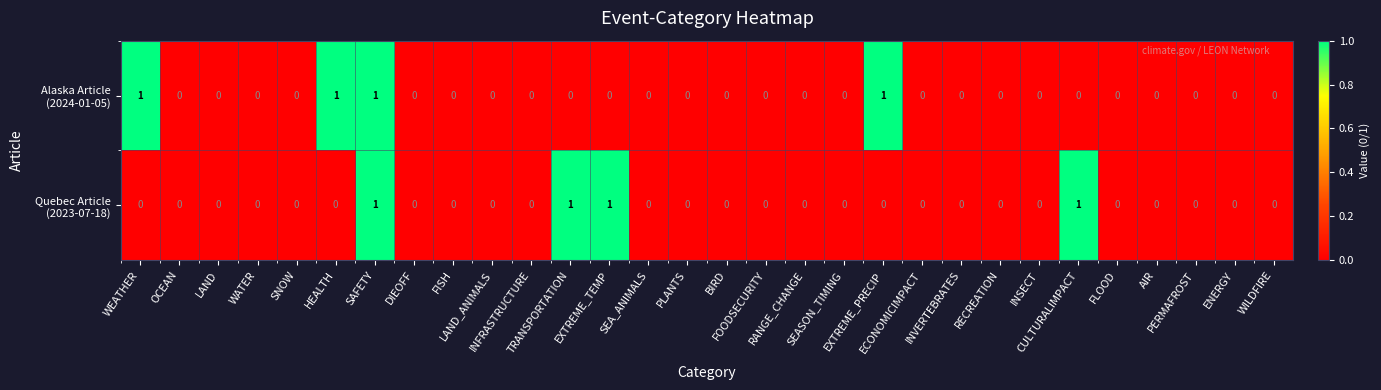

Which series has the largest range (max minus min)?

Alaska Article (2024-01-05)